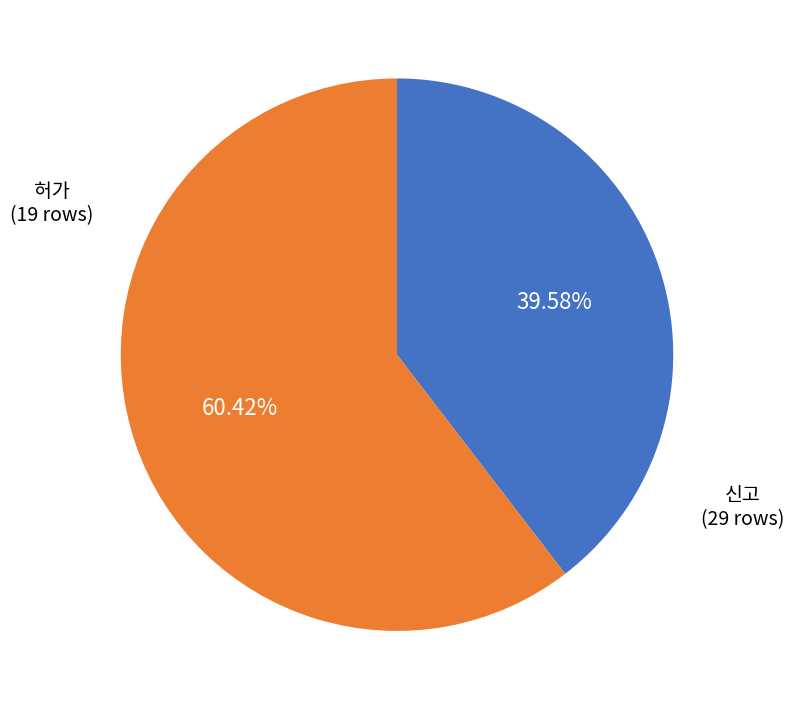

Is there a majority slice in this chart?

Yes